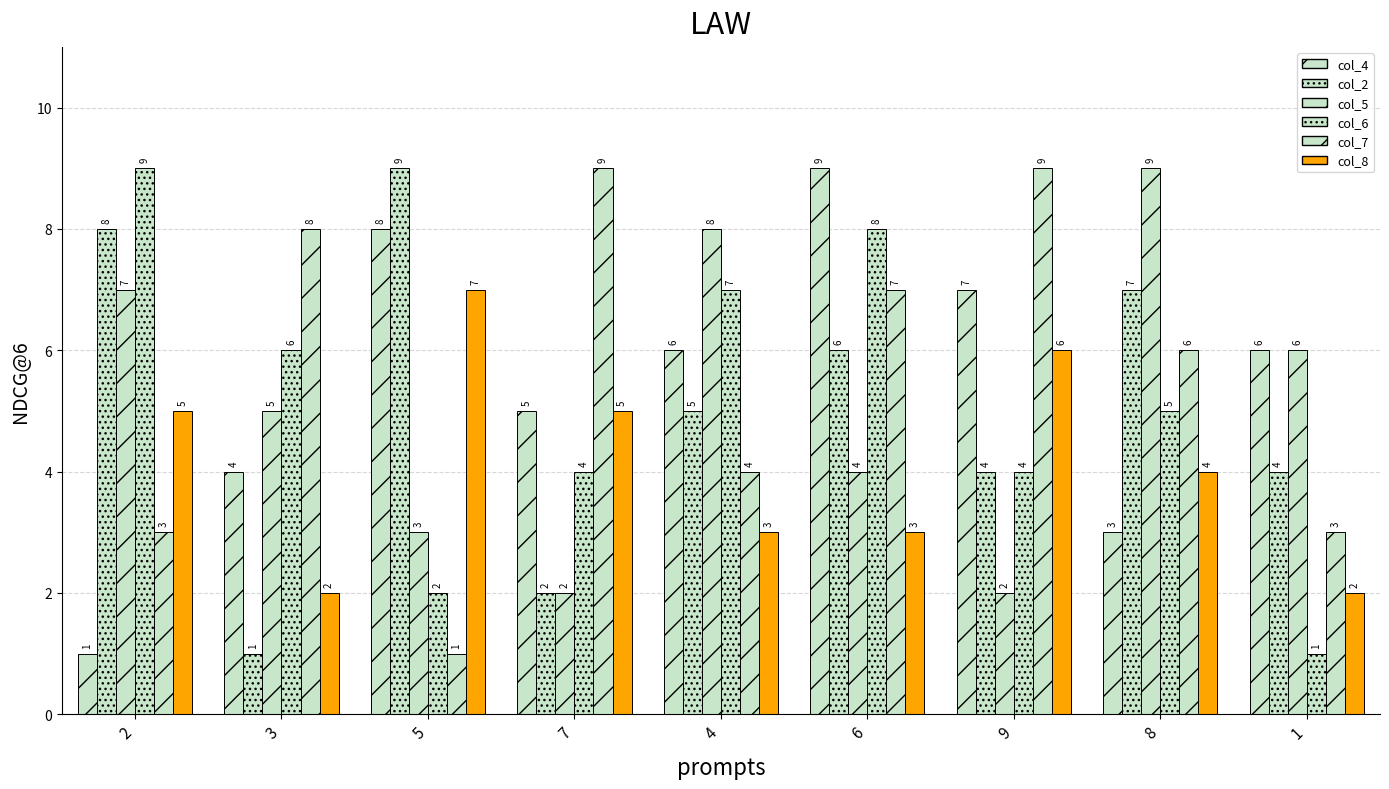

Are the bars horizontal?

No